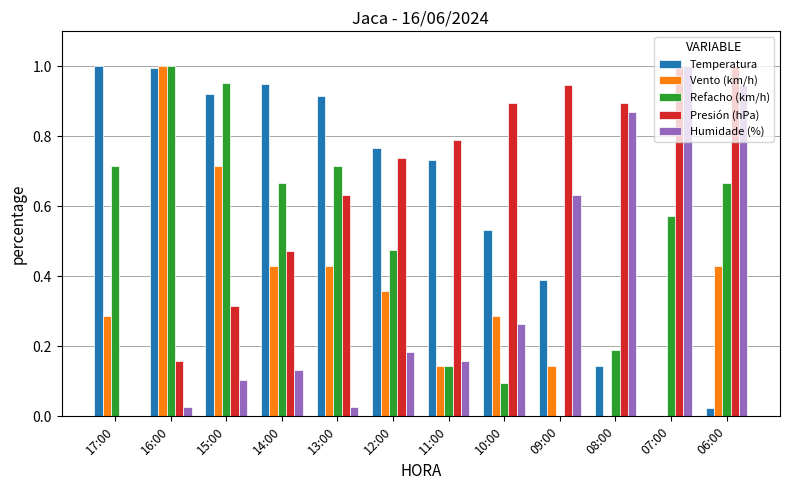

At which label does Humidade (%) reach its peak?

07:00